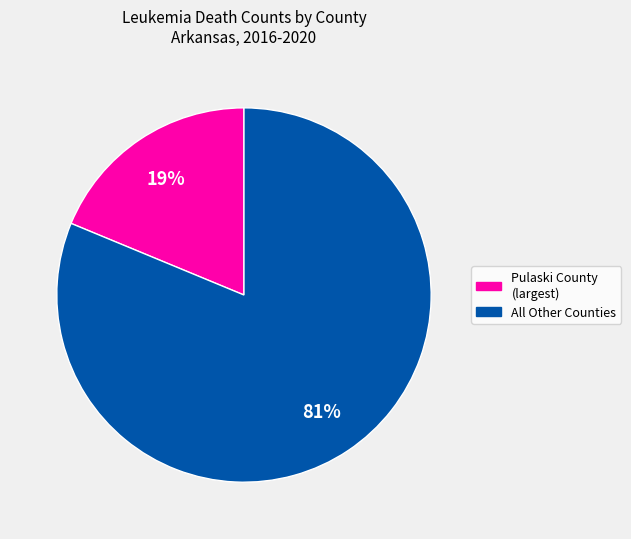

Is there a majority slice in this chart?

Yes